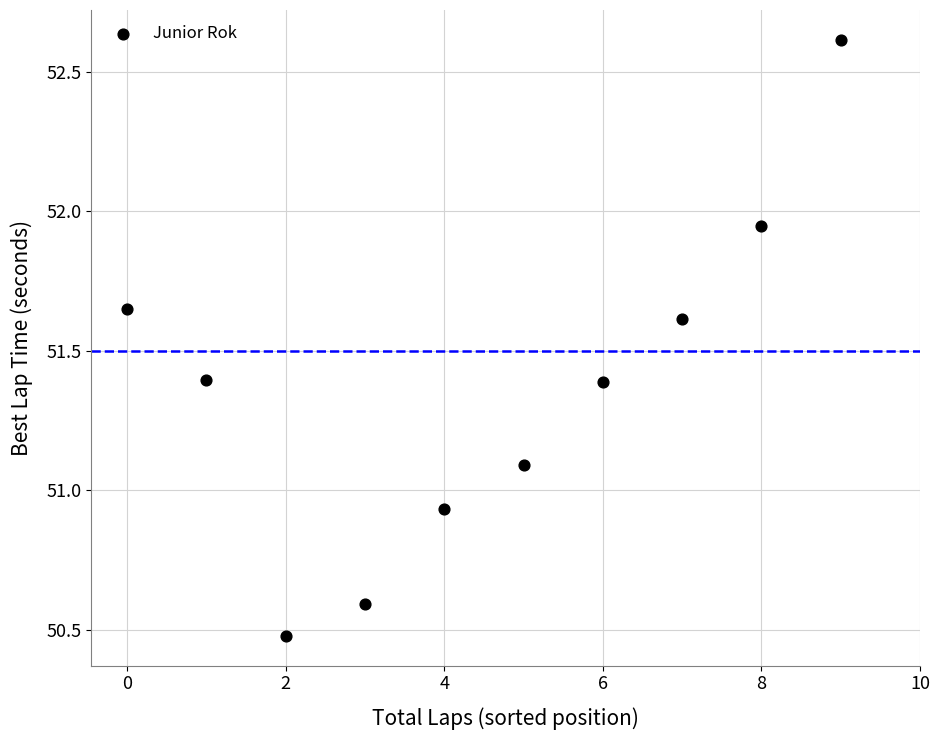

How many data points are displayed?

10